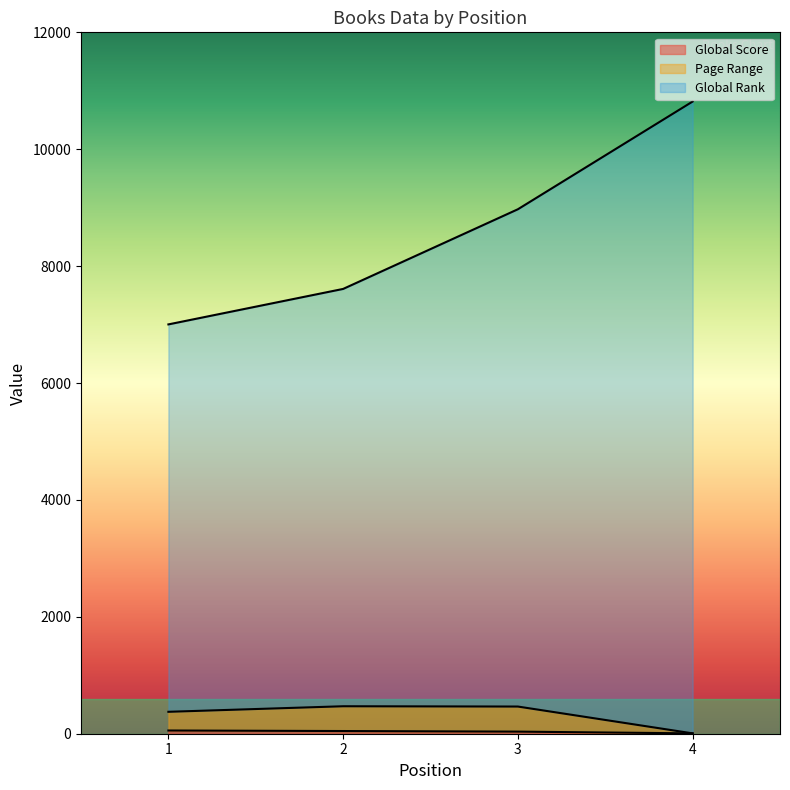

The value of Word Count at 2 is 470. True or false?

True